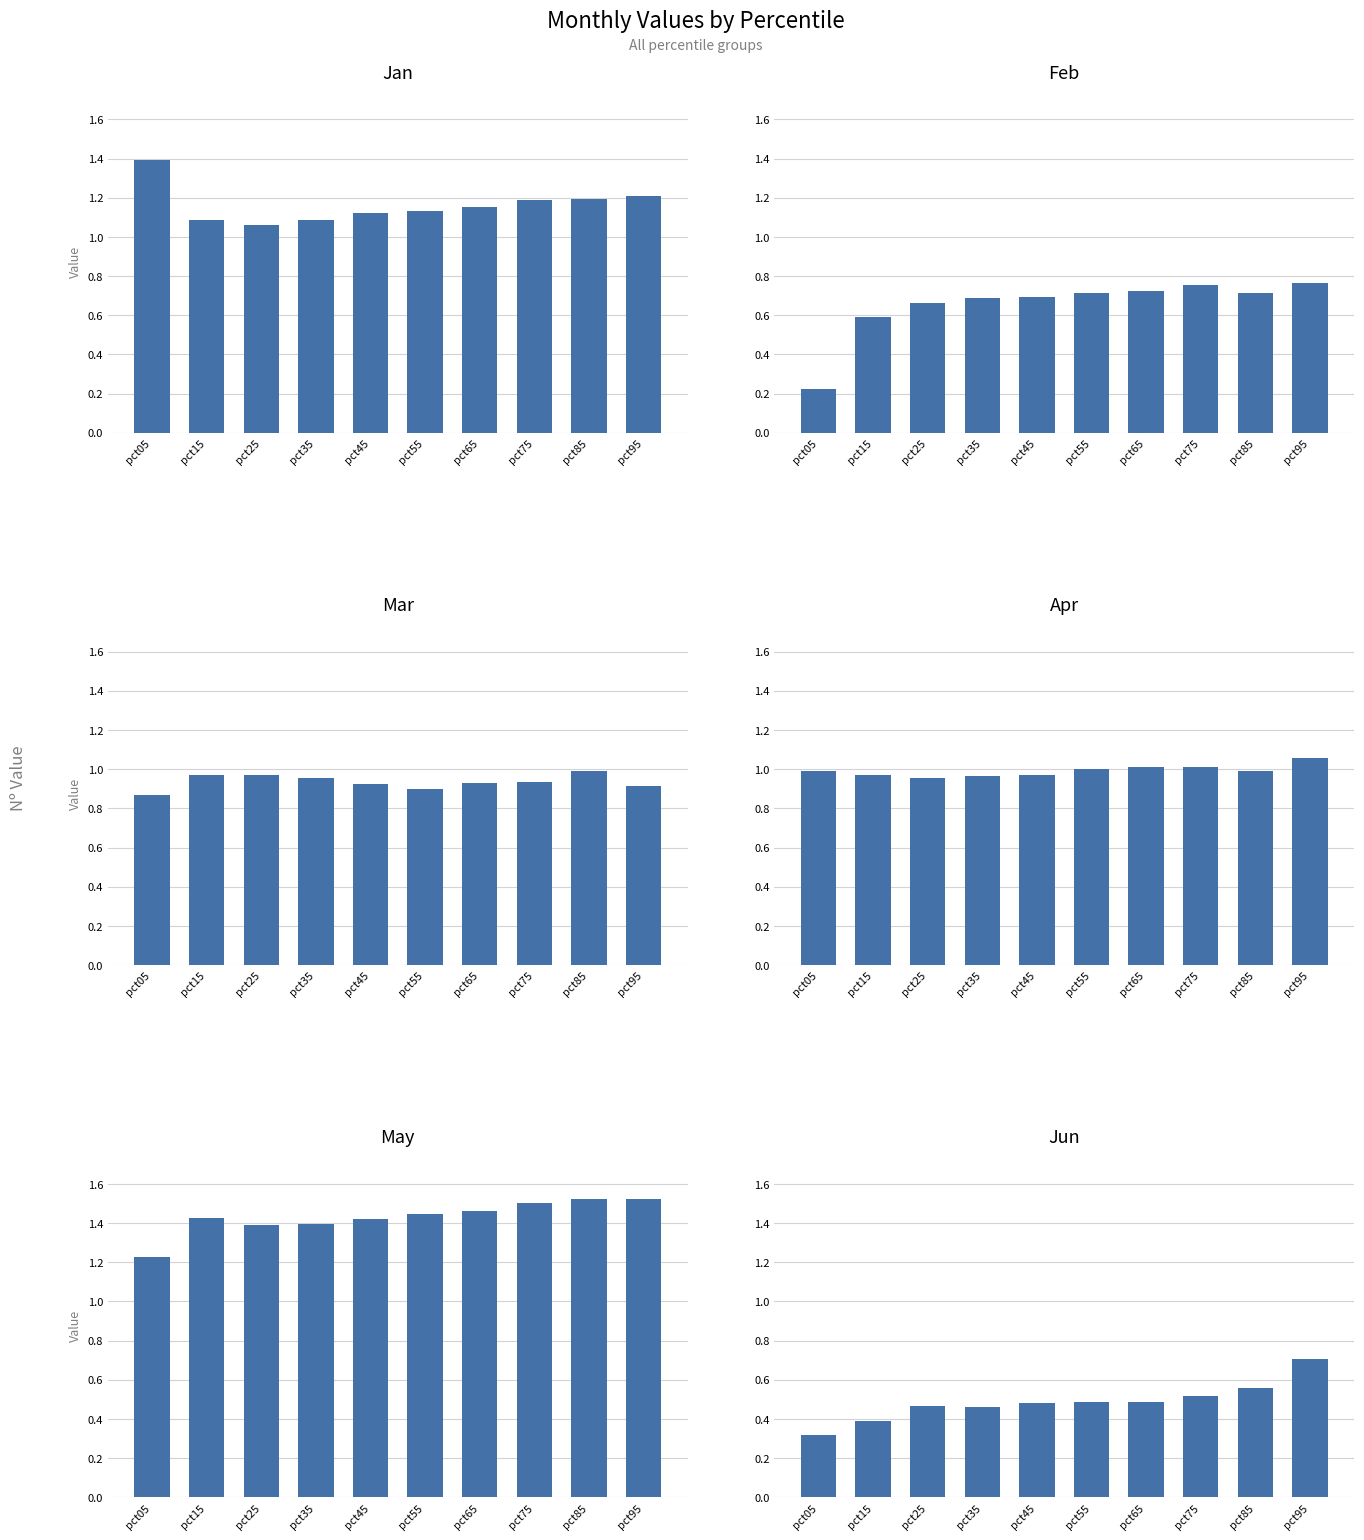

The value of May at pct95 is 2.0. True or false?

False